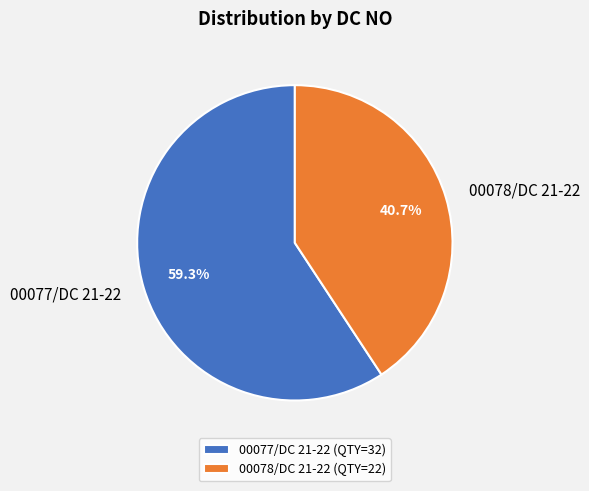

To the nearest percent, what is the difference between the largest and smallest slice percentages?

19%